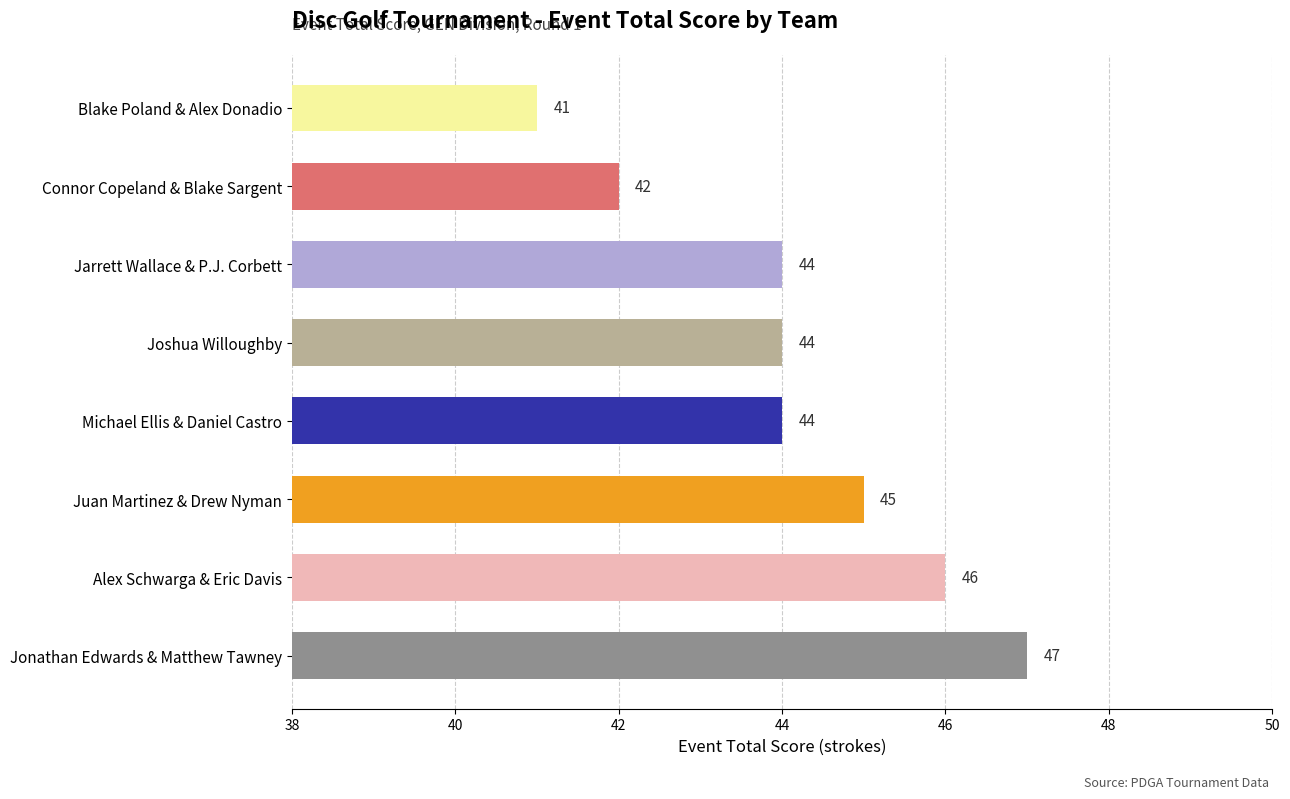

Count the values in the range 44 to 46.

5